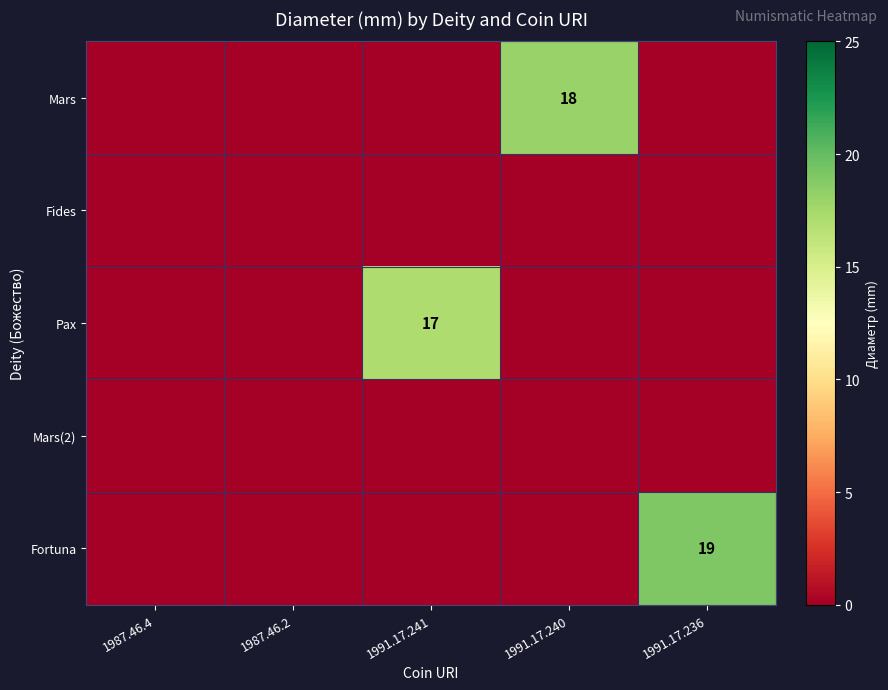

The value of Fortuna at 1991.17.236 is 7. True or false?

False